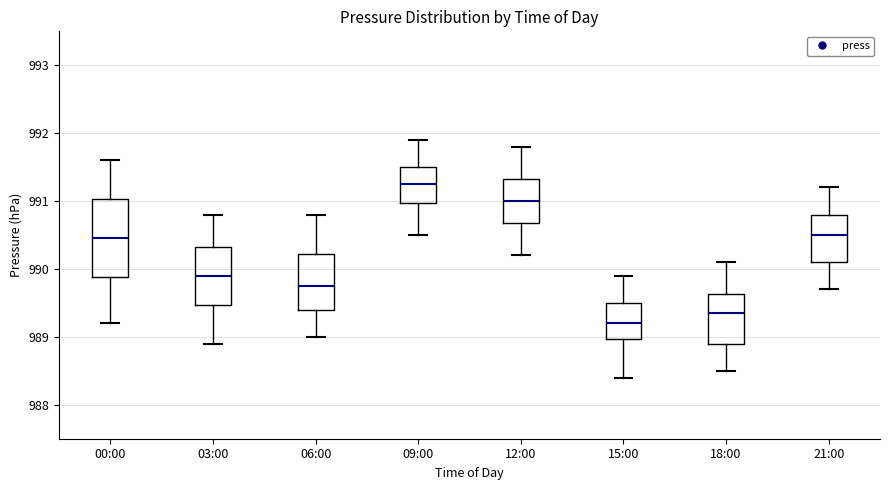

Which box's median line is the lowest?

15:00